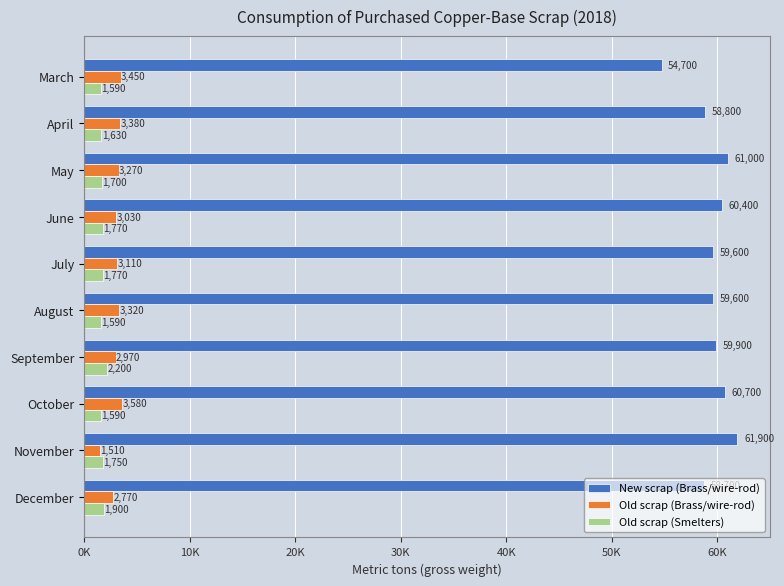

What are all the series names shown in the legend?

New scrap (Brass/wire-rod), Old scrap (Brass/wire-rod), Old scrap (Smelters)